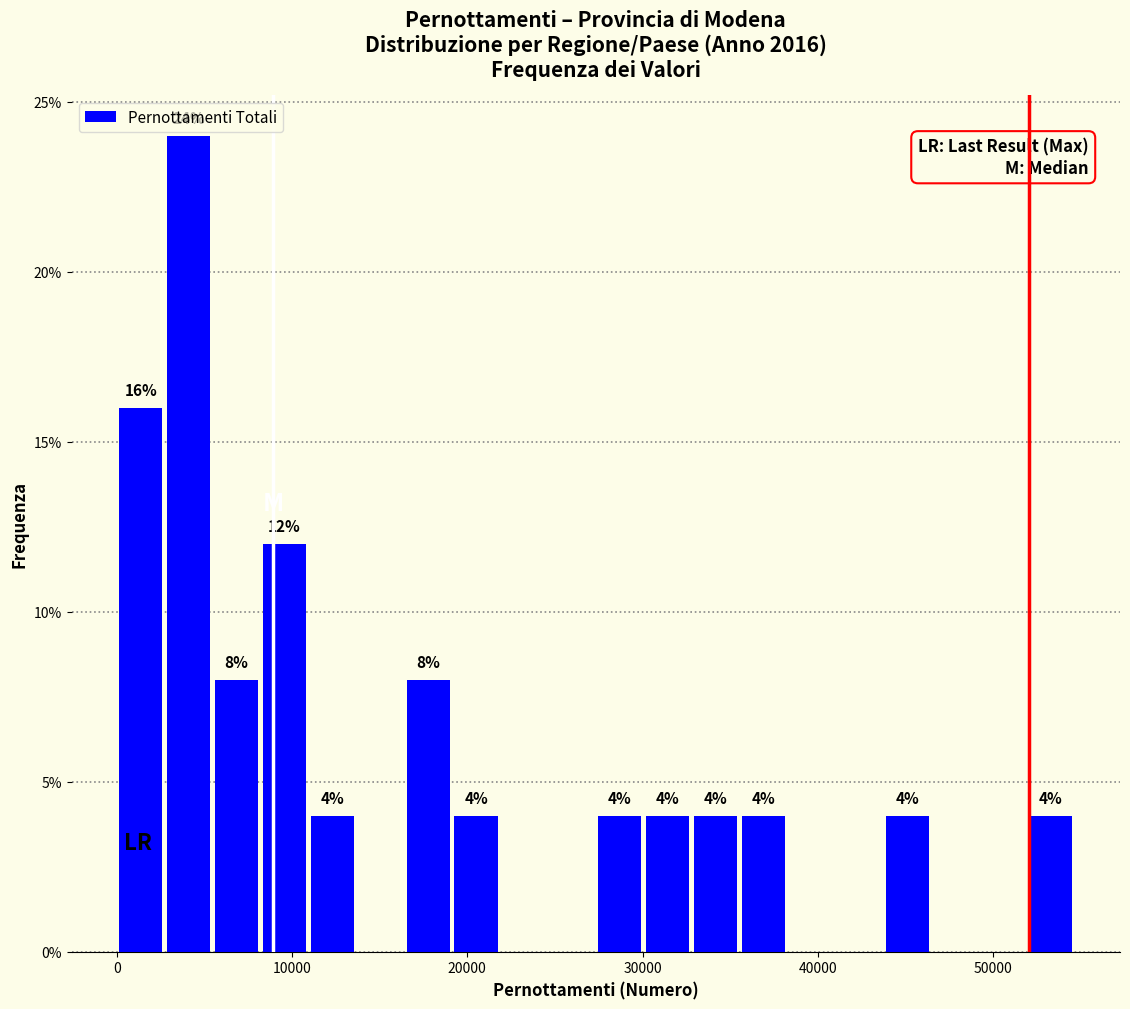

Around what value on the x-axis is the tallest bar? Give the approximate position of its centre, as read against the axis.

4000